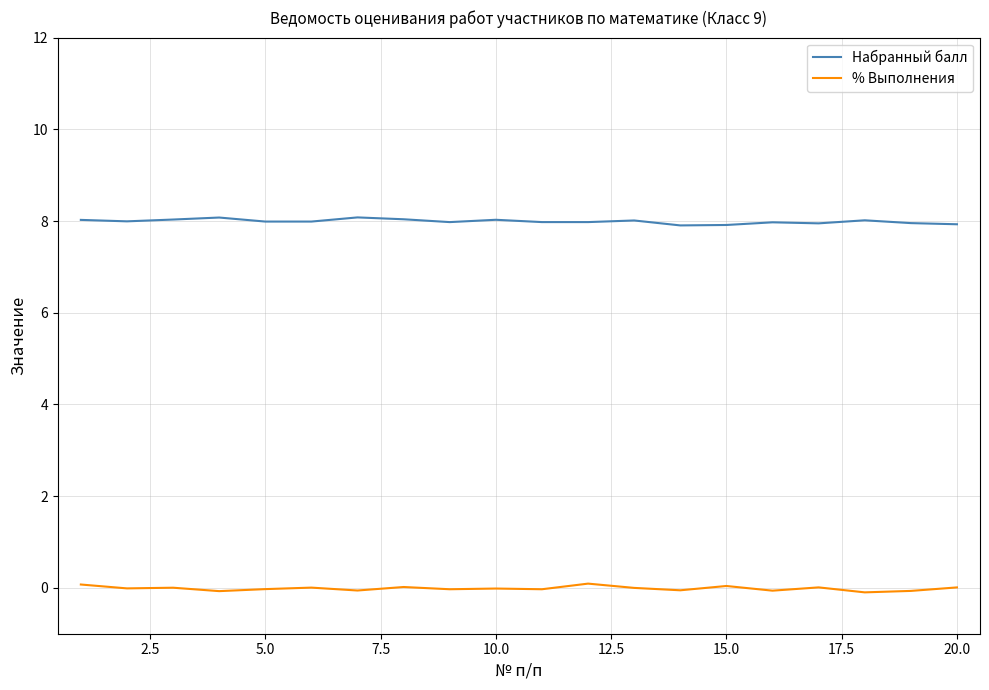

What is the maximum value shown in the chart?

8.1